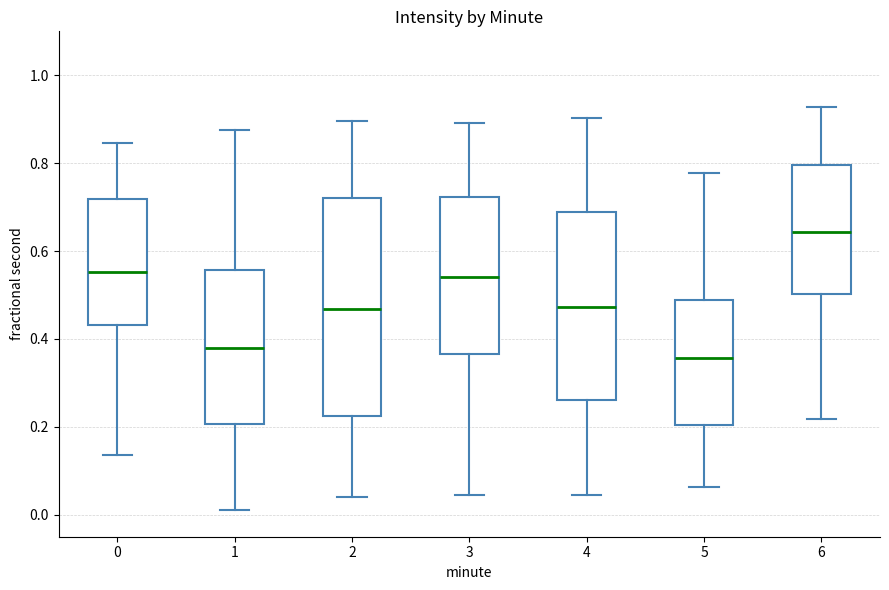

Which box is the tallest, from its lower edge to its upper edge?

2